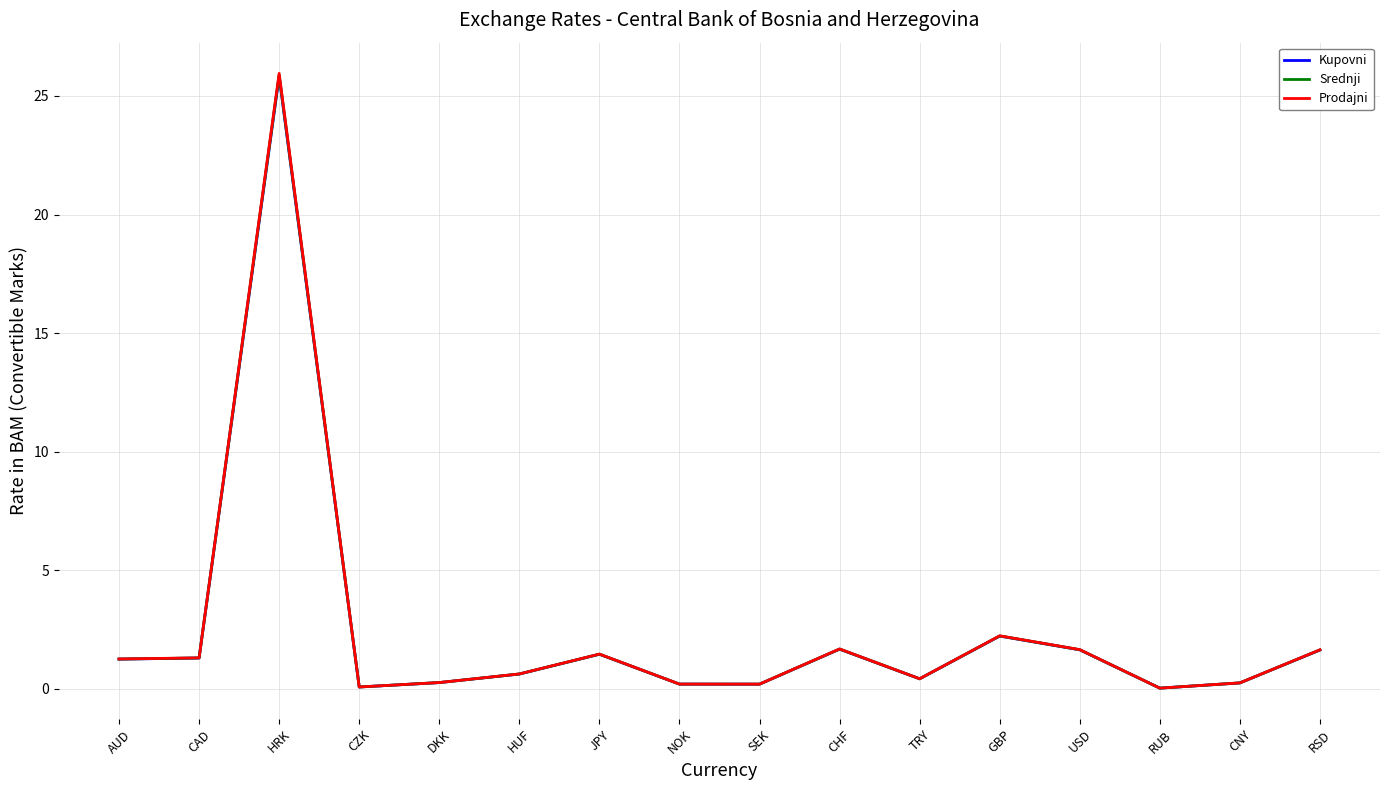

Where does the Kupovni series first go above 1?

AUD